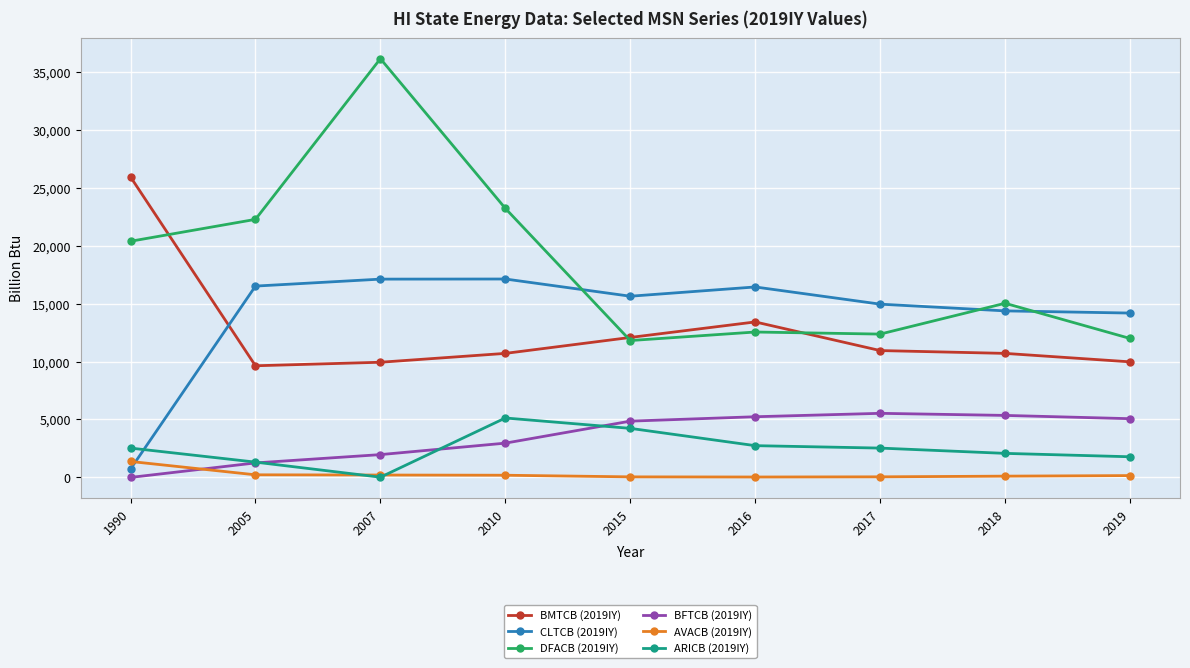

The CLTCB (2019IY) series shows 9741 at 2010. True or false?

False